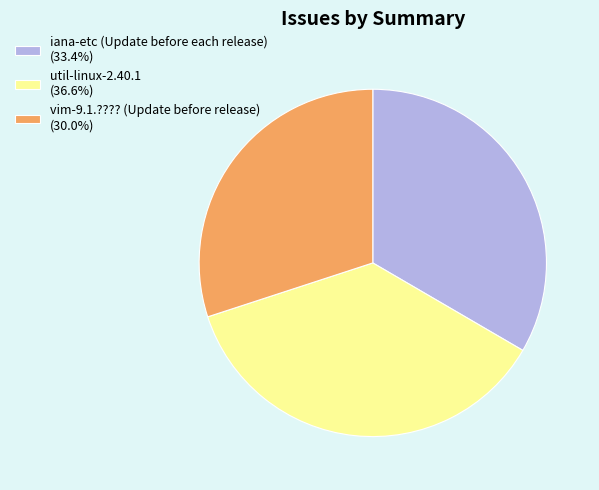

Does util-linux-2.40.1 (36.6%) represent more than half of the total?

No